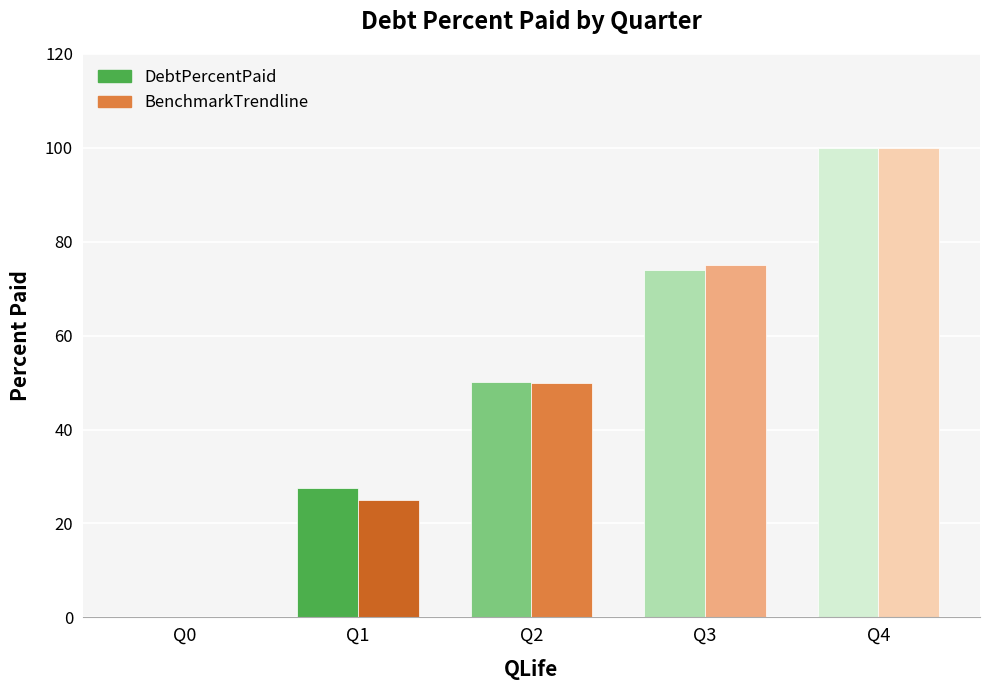

At how many categories does at least one series exceed 46?

3